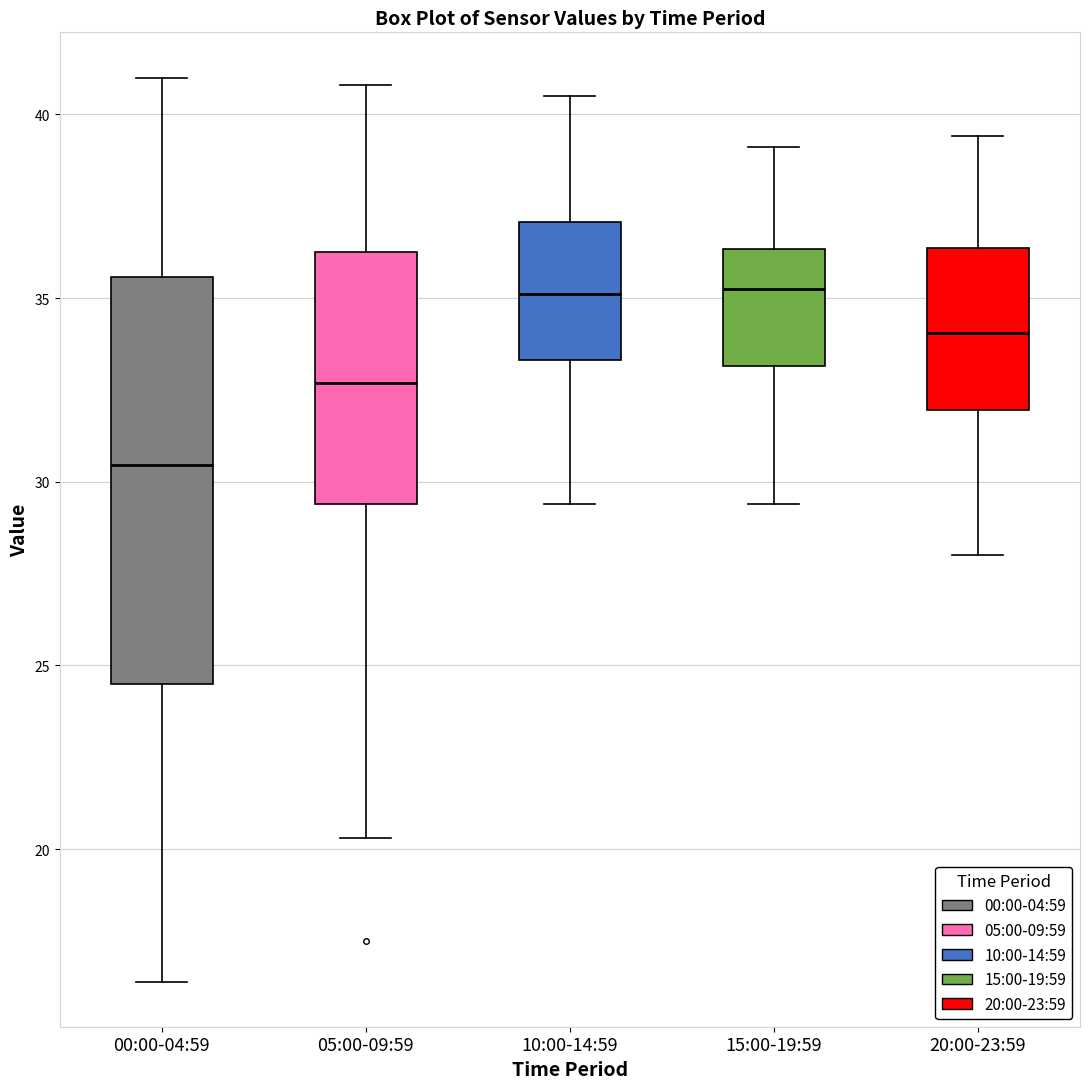

Where is the upper edge of the box for 15:00-19:59 on the y-axis? The values are not printed on the chart, so give them approximately, as read against the axis.

36.5